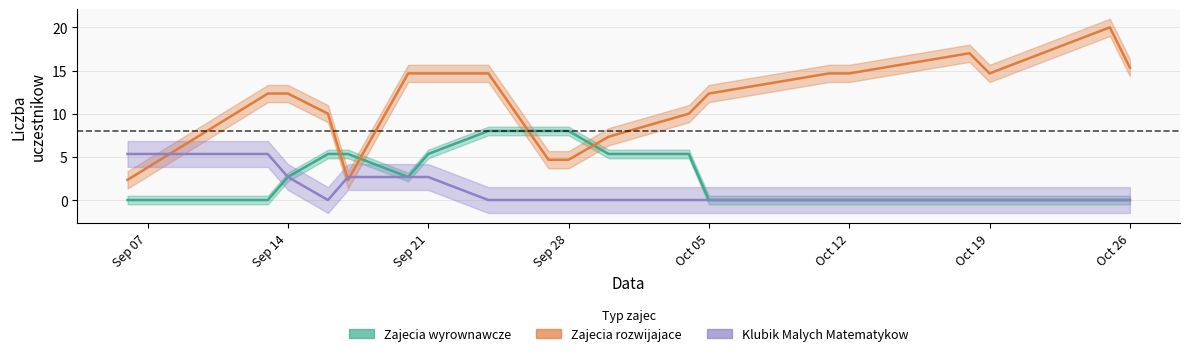

Where does the Zajecia rozwijajace series first go above 12?

Sep 14